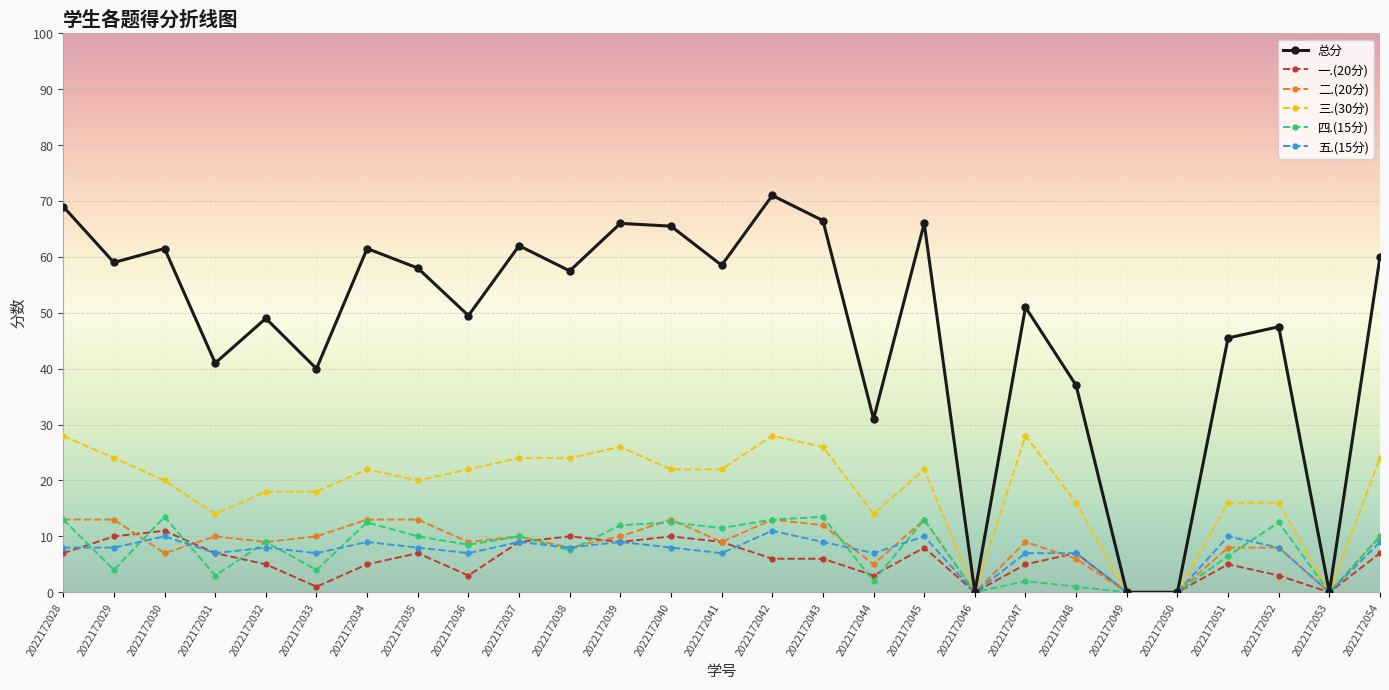

Where do 一.(20分) and 二.(20分) first cross each other?

2022172029 and 2022172030